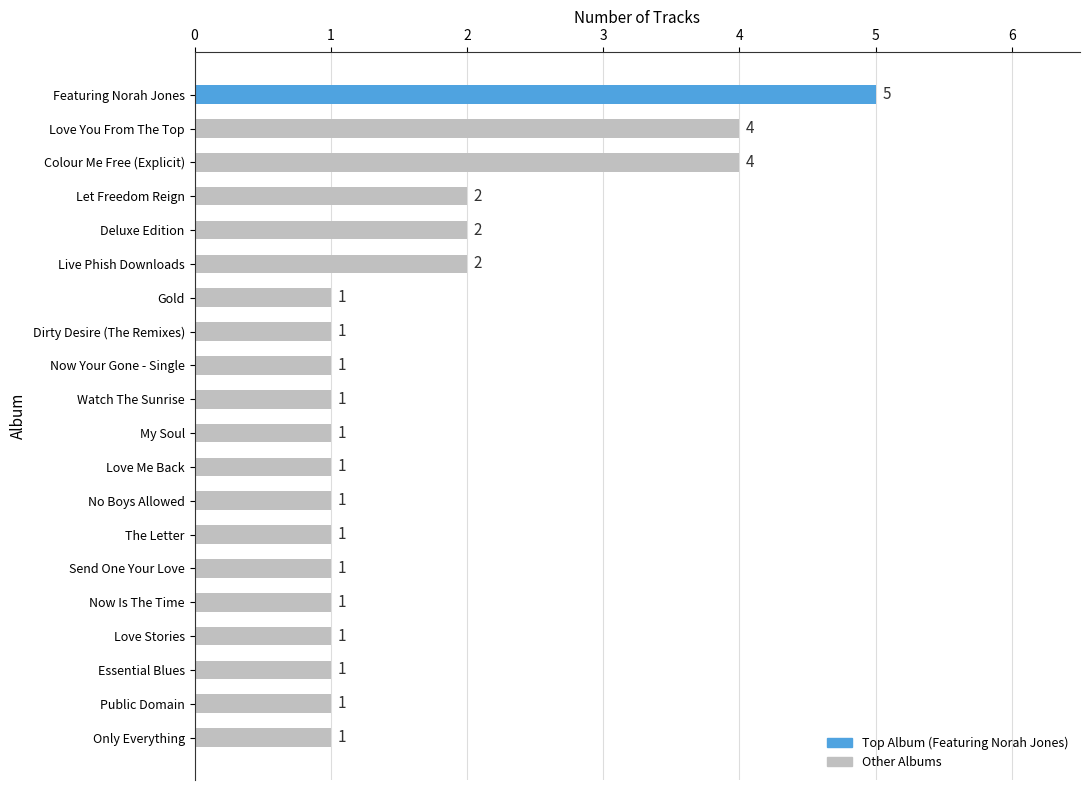

Count the number of data series in this chart.

1